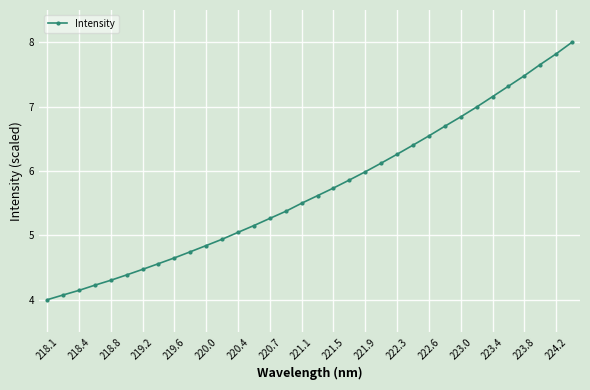

How many lines are shown in the chart?

1